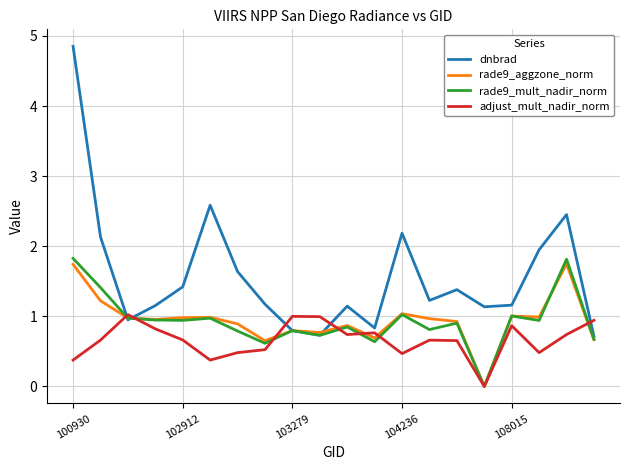

Which series has the largest range (max minus min)?

dnbrad